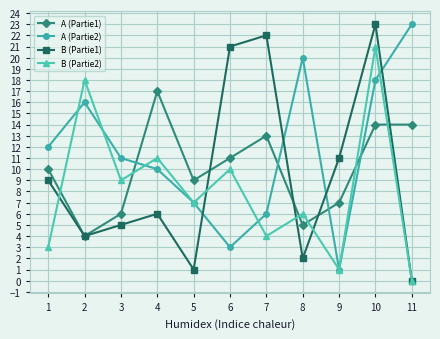

True or false: B (Partie2) has more than 0 points higher than both neighbors.

True